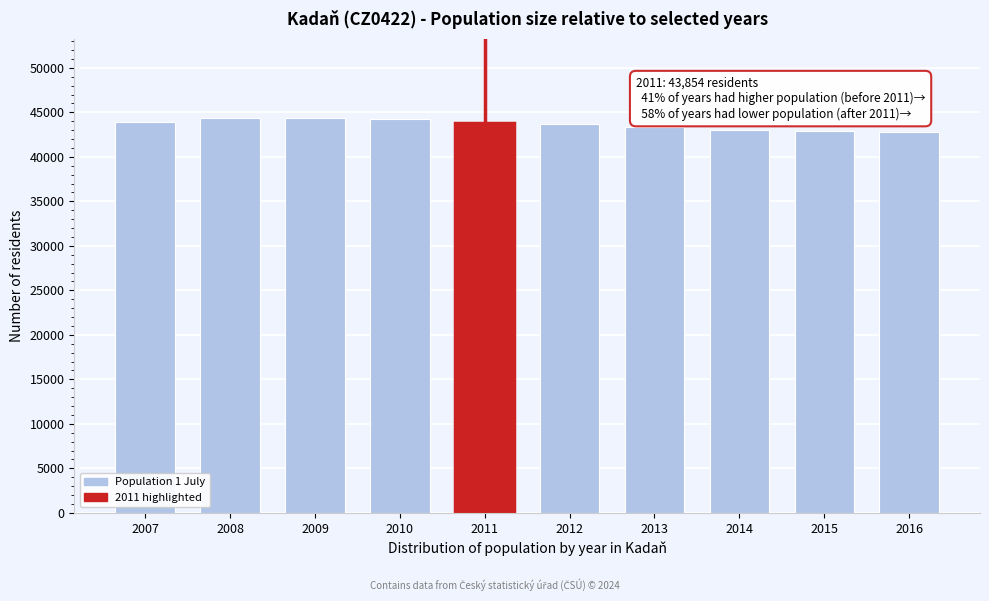

What is the sum of all values?

436417